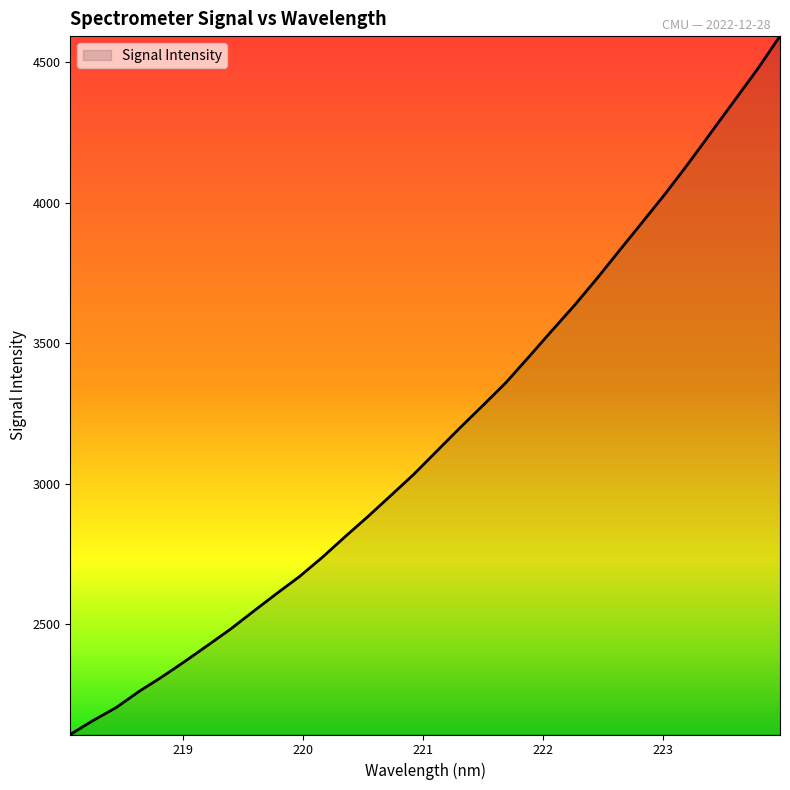

What is the greatest value displayed?

4592.4